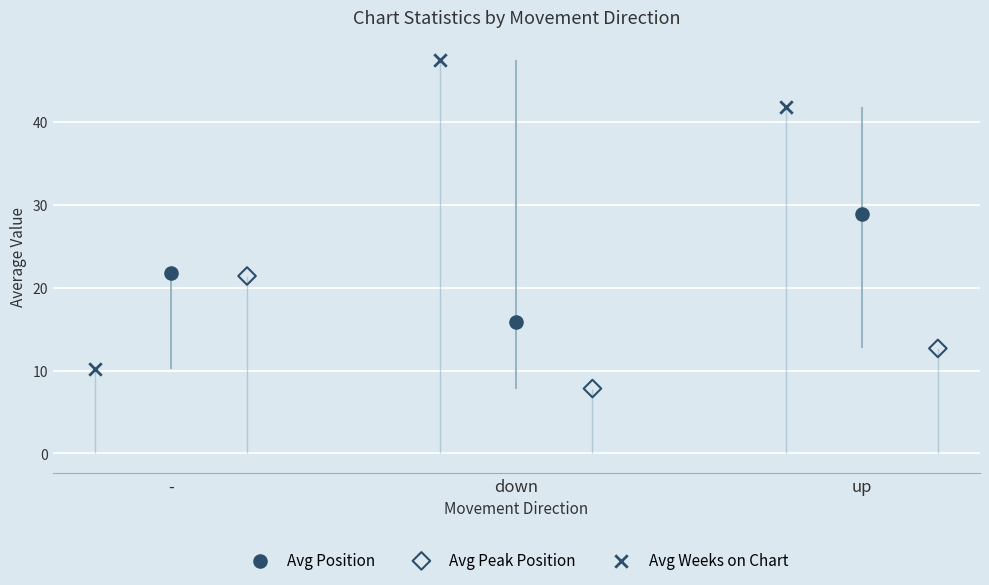

Which series has the largest Y range (max minus min)?

Avg Weeks on Chart